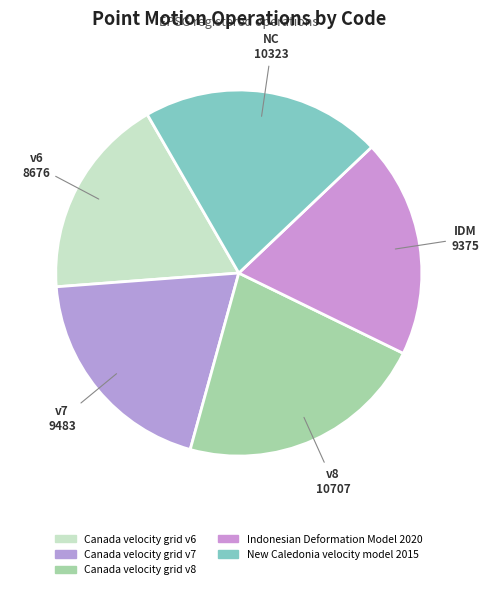

How many segments does this pie chart have?

5